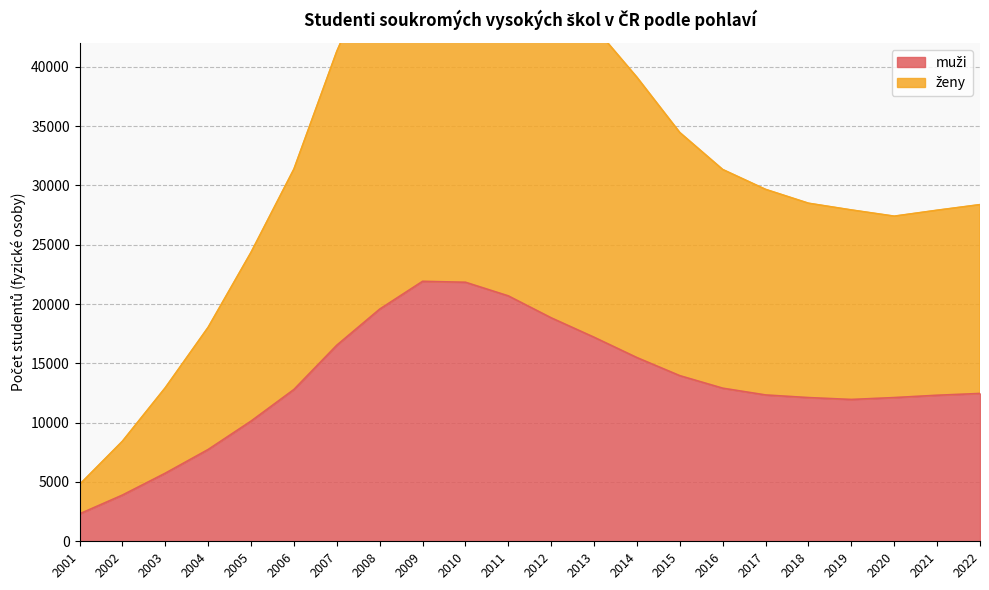

What are all the series names shown in the legend?

muži, ženy